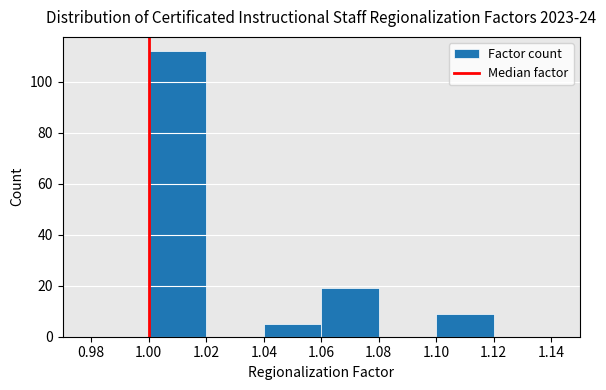

Reading left to right, list every bar in this chart as the range it spans on the x-axis followed by its height. The values are not printed on the chart, so give them approximately, as read against the axis.

0.98 to 1.00: 0
1.00 to 1.02: 112
1.02 to 1.04: 0
1.04 to 1.06: 6
1.06 to 1.08: 20
1.08 to 1.10: 0
1.10 to 1.12: 10